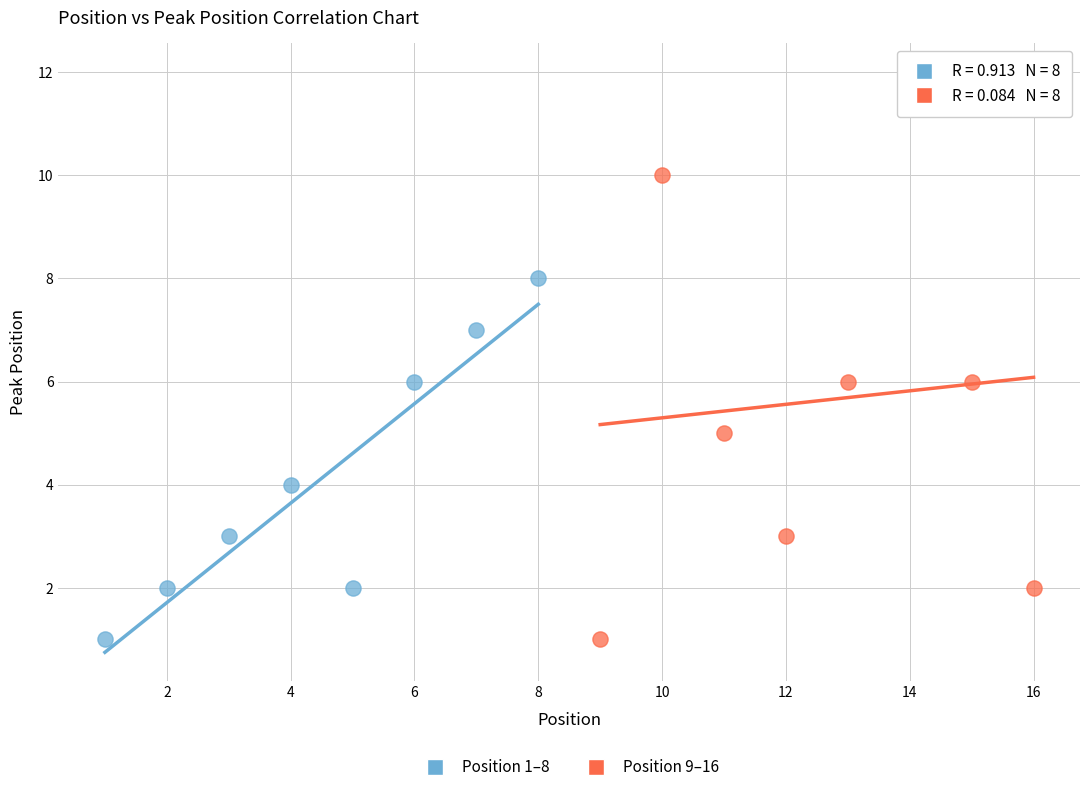

Which series contains the highest Y value?

Position 9–16